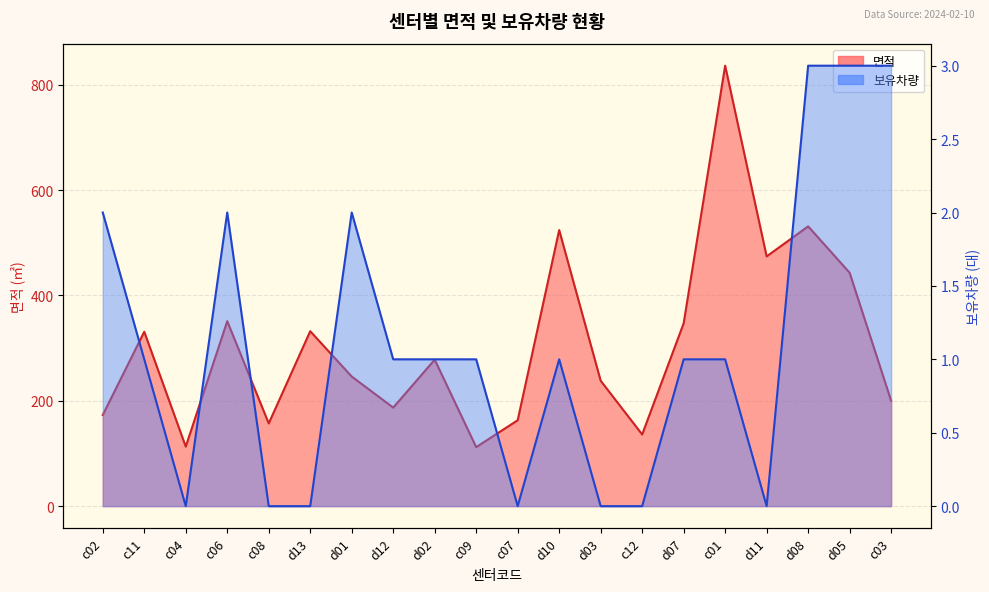

What is the sum of all 보유차량 values?

22